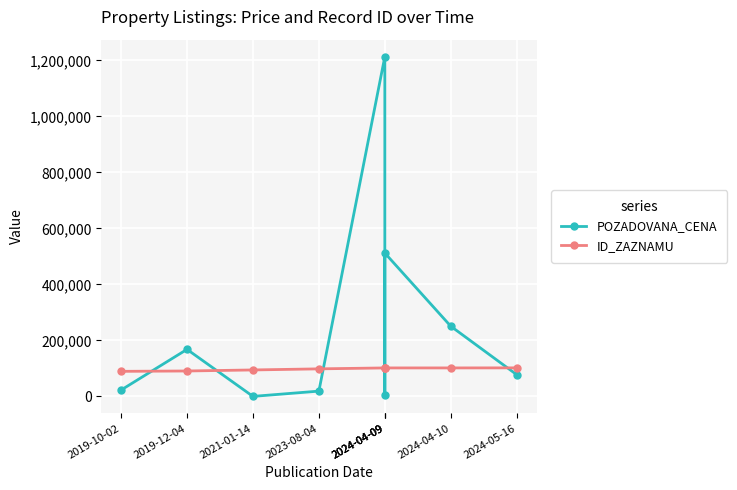

What is the average value of the POZADOVANA_CENA series?

251754